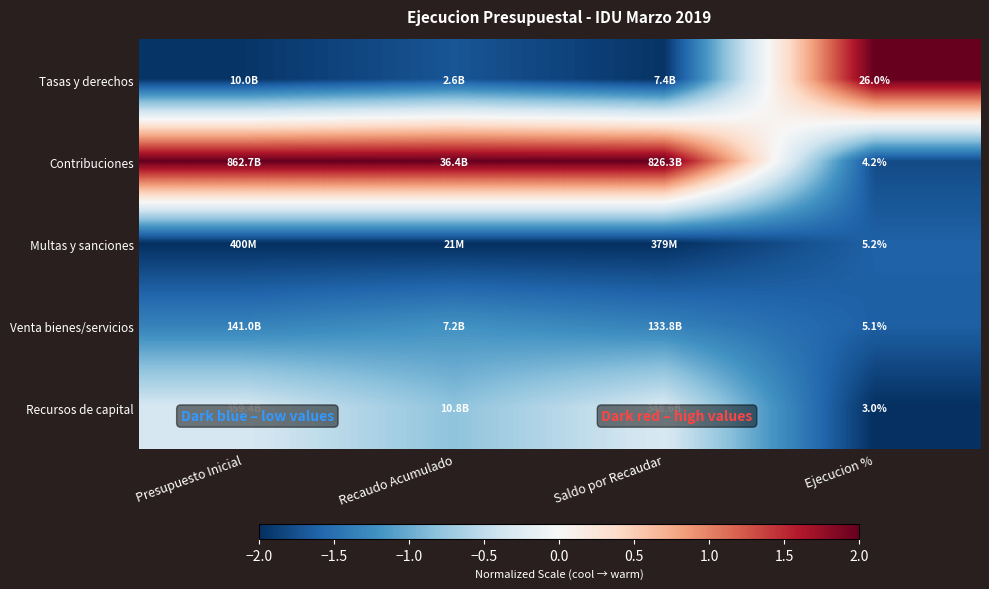

At Ejecucion %, list the series in order from largest to smallest.

Tasas y derechos, Multas y sanciones, Venta bienes/servicios, Contribuciones, Recursos de capital